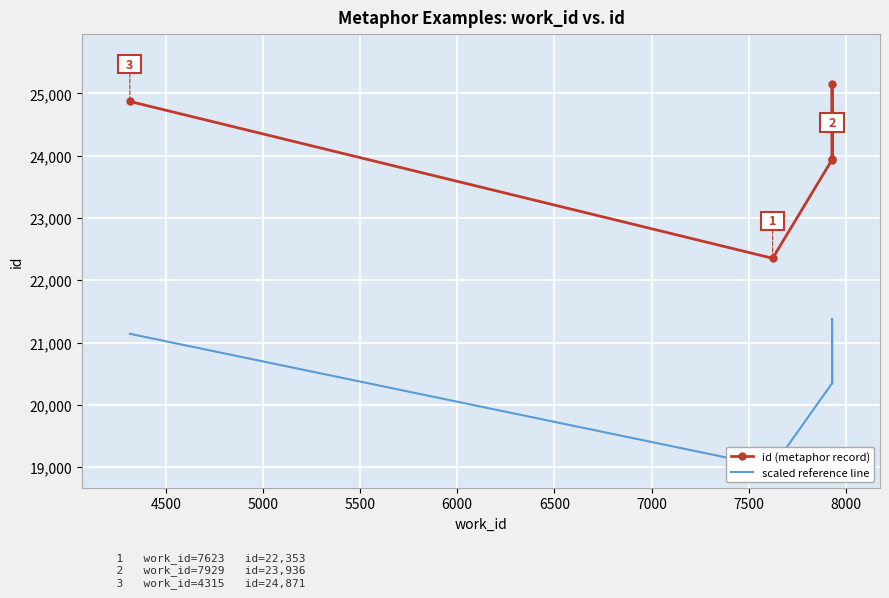

True or false: id (metaphor record) and scaled reference line intersect in this chart.

False